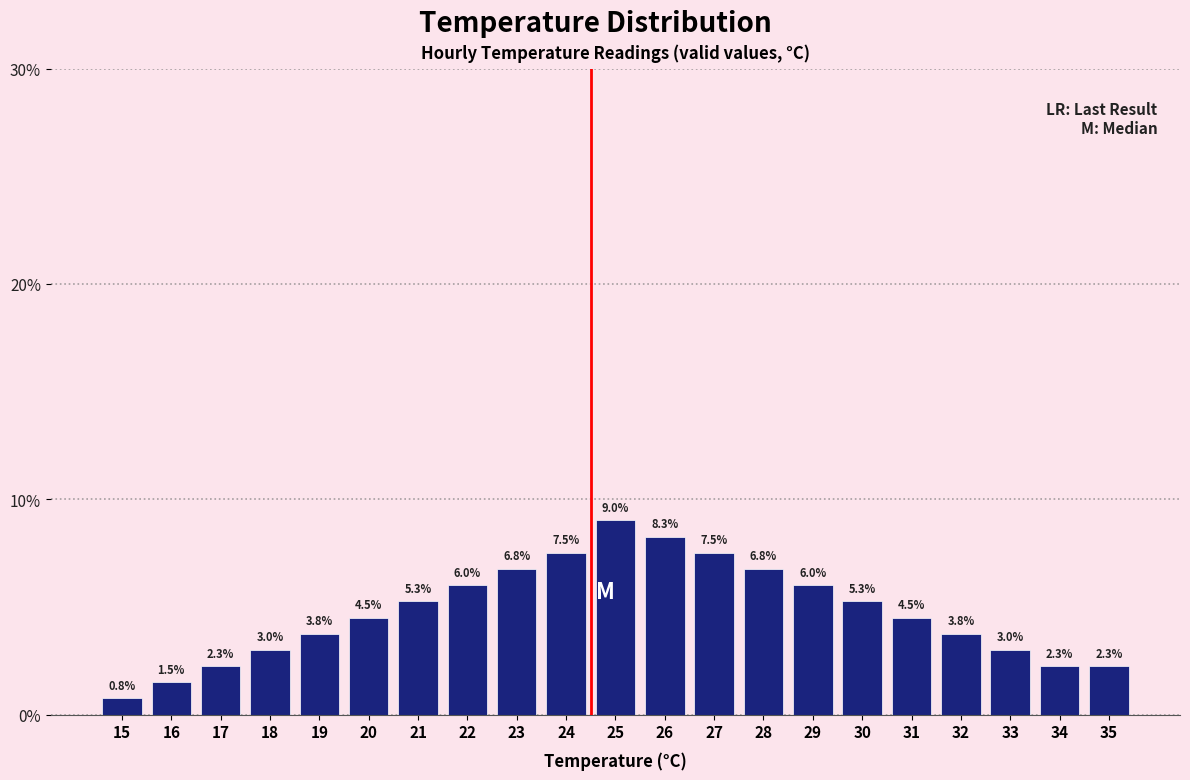

Reading right to left, what are all the values shown in this chart?

2.3	2.3	3.0	3.8	4.5	5.3	6.0	6.8	7.5	8.3	9.0	7.5	6.8	6.0	5.3	4.5	3.8	3.0	2.3	1.5	0.8